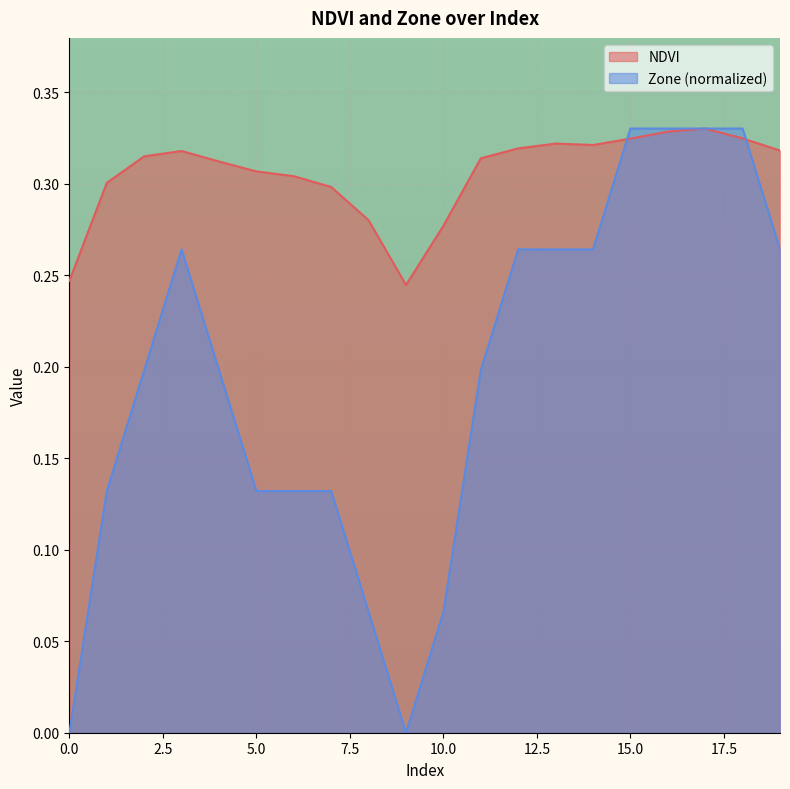

What is the lowest value of the NDVI series?

0.2